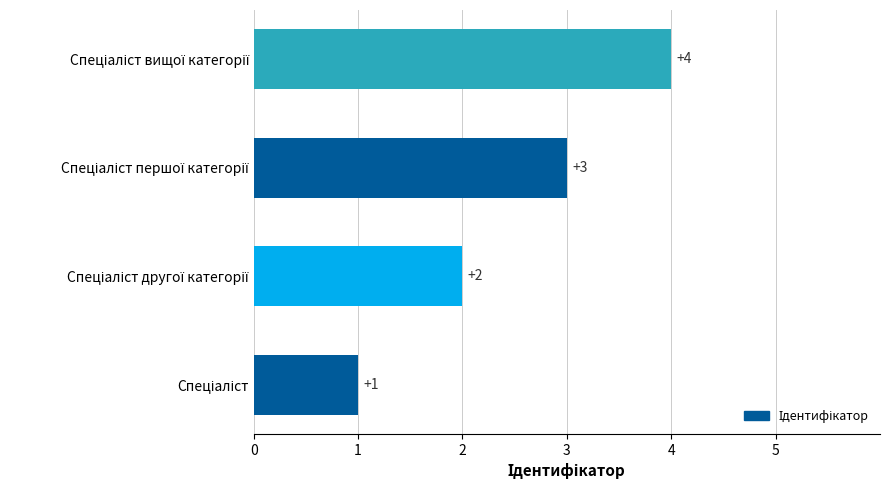

What is the greatest value displayed?

4